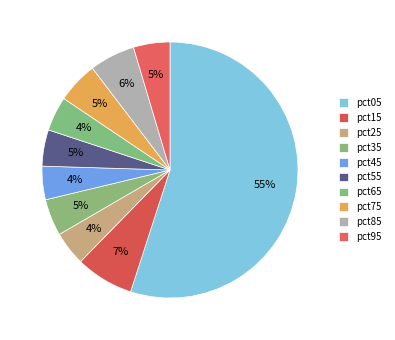

How many segments does this pie chart have?

10